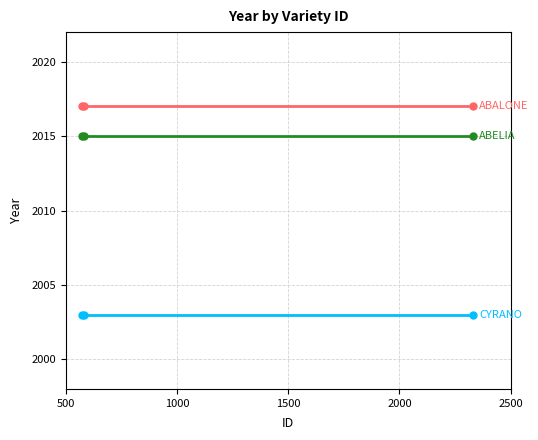

What is the maximum value shown in the chart?

2017